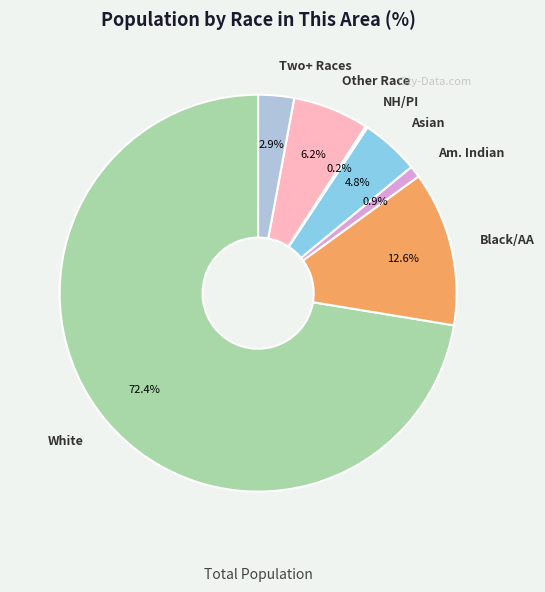

Between Black/AA and Am. Indian, which is larger?

Black/AA